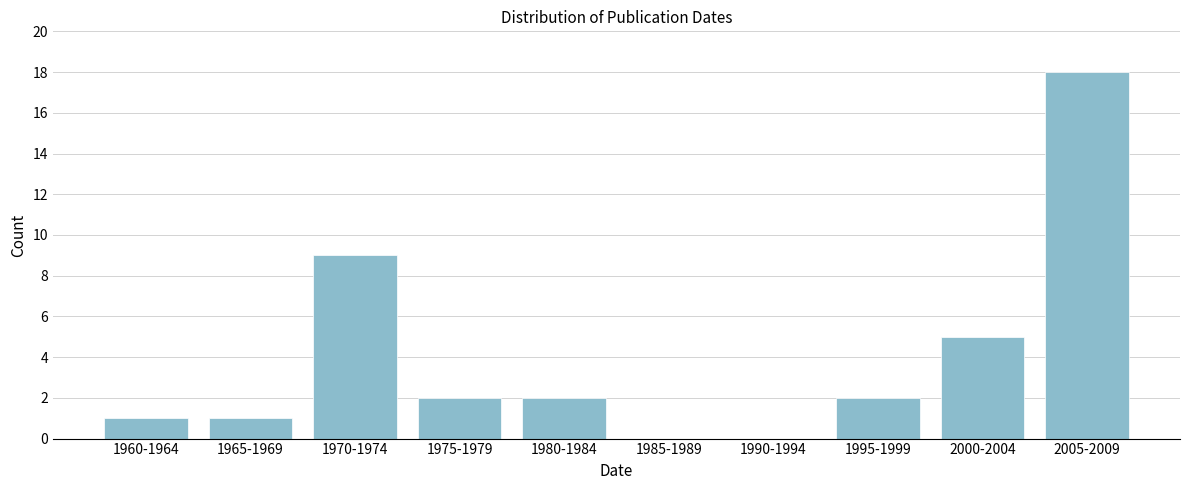

Reading left to right, list all the values displayed in this chart.

1960-1964=1	1965-1969=1	1970-1974=9	1975-1979=2	1980-1984=2	1985-1989=0	1990-1994=0	1995-1999=2	2000-2004=5	2005-2009=18